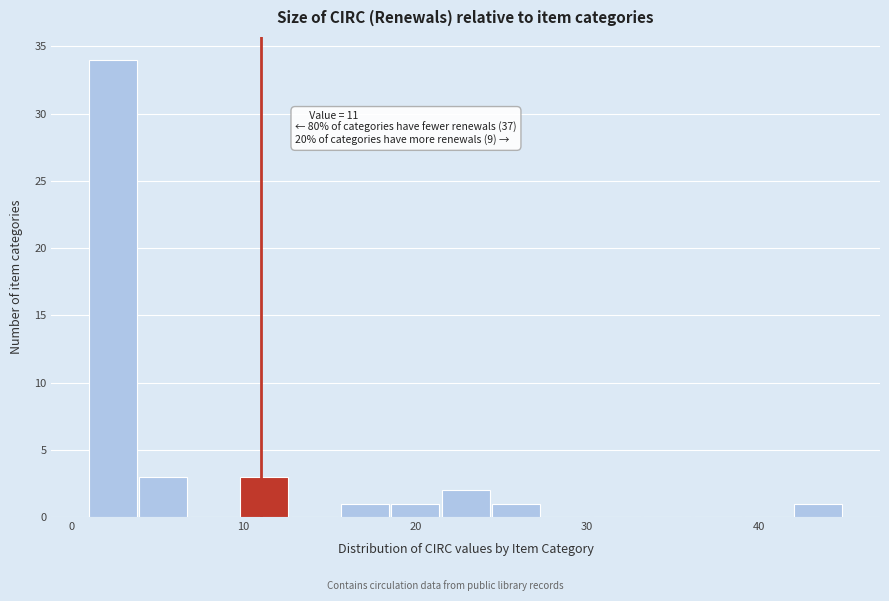

Read against the x-axis, roughly where is the centre of the tallest bar?

2